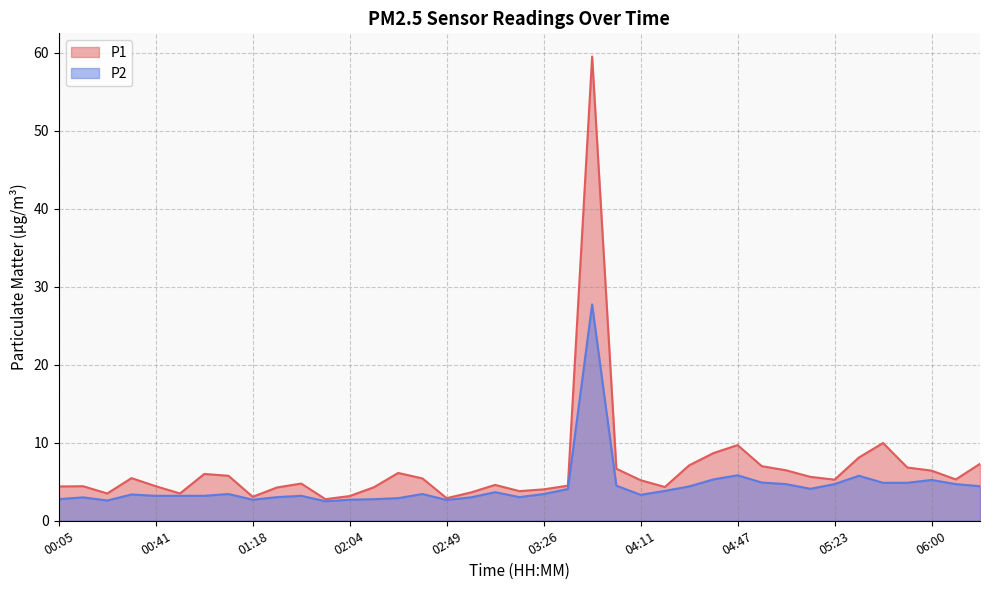

The value of P1 at 01:36 is 7.6. True or false?

False